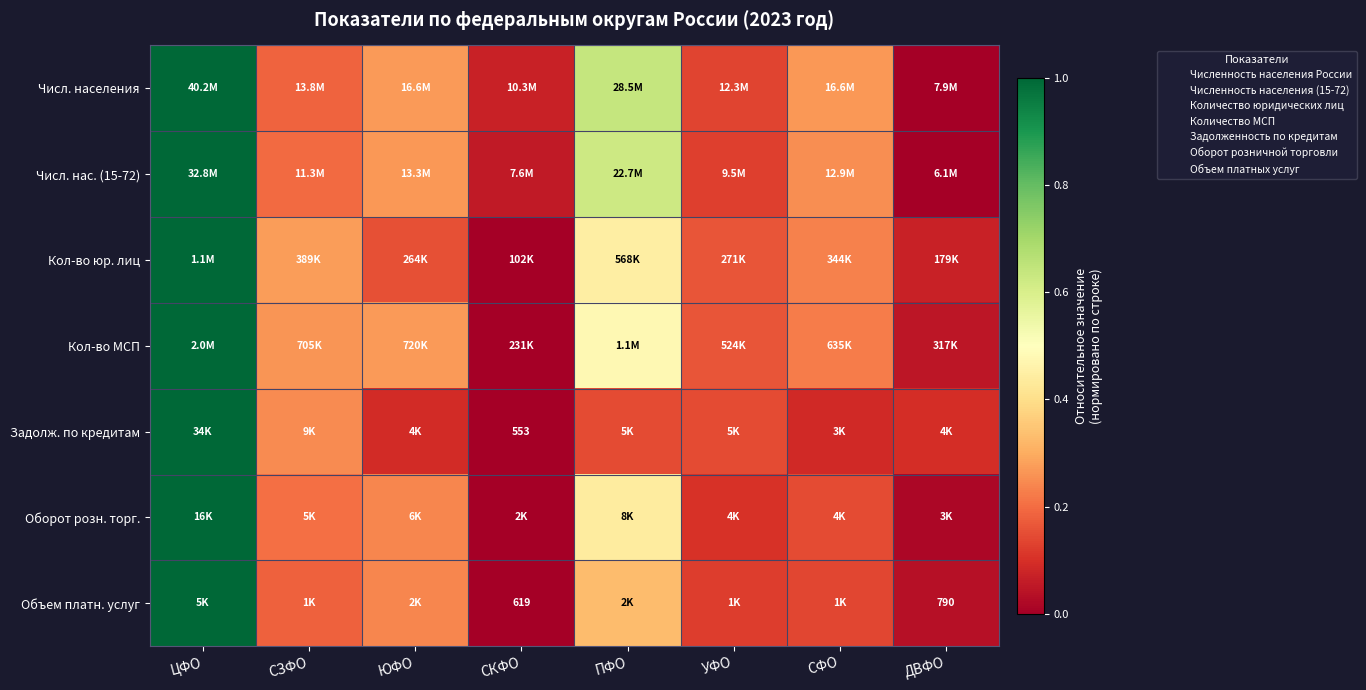

What is the spread (max minus min) of values at УФО?

0.1